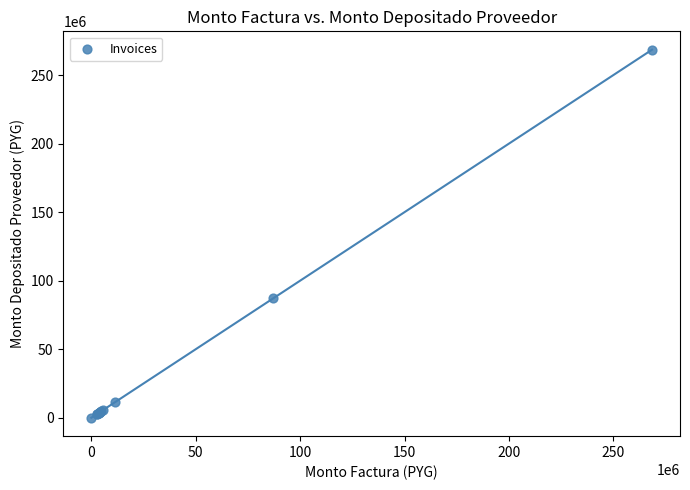

What Y value in the scatter plot is closest to 134252500?

87126000